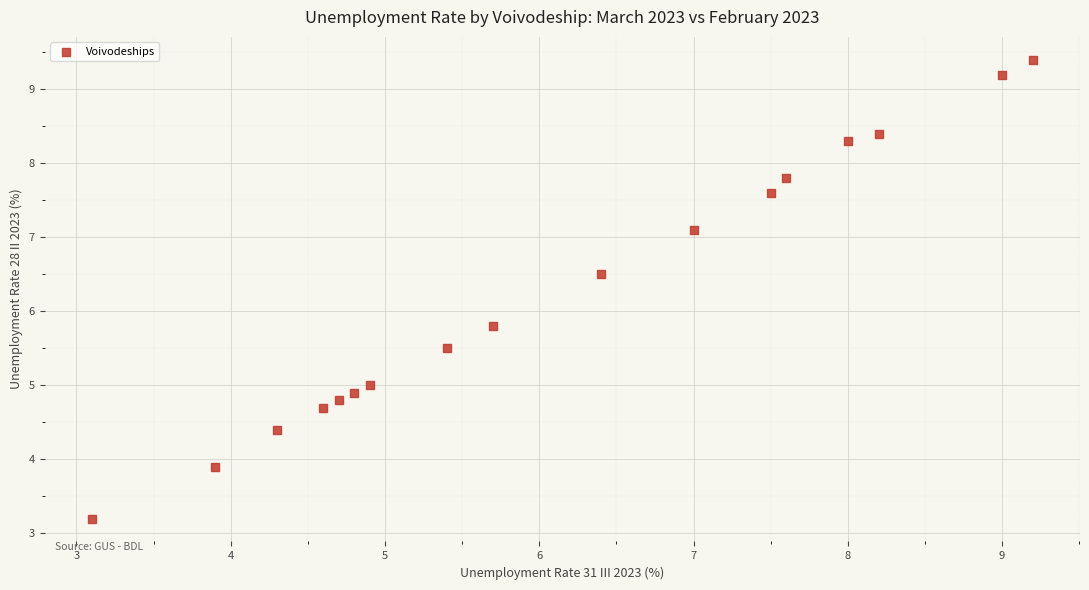

What is the range of Y values (max minus min)?

6.2